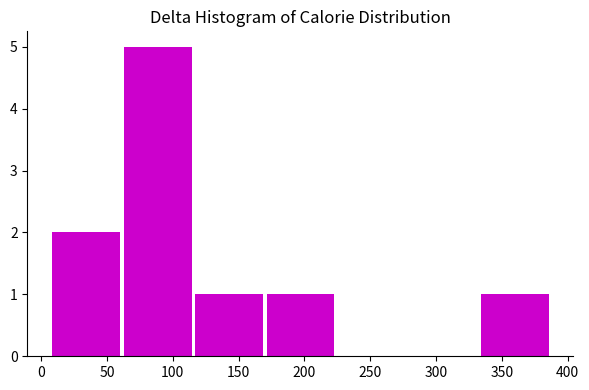

Reading left to right, list every bar in this chart as the range it spans on the x-axis followed by its height. Neither the bar edges nor the heights are printed on the chart, so give them approximately, as read against the axes.

5 to 60: 2
60 to 115: 5
115 to 170: 1
170 to 225: 1
225 to 280: 0
280 to 335: 0
335 to 385: 1